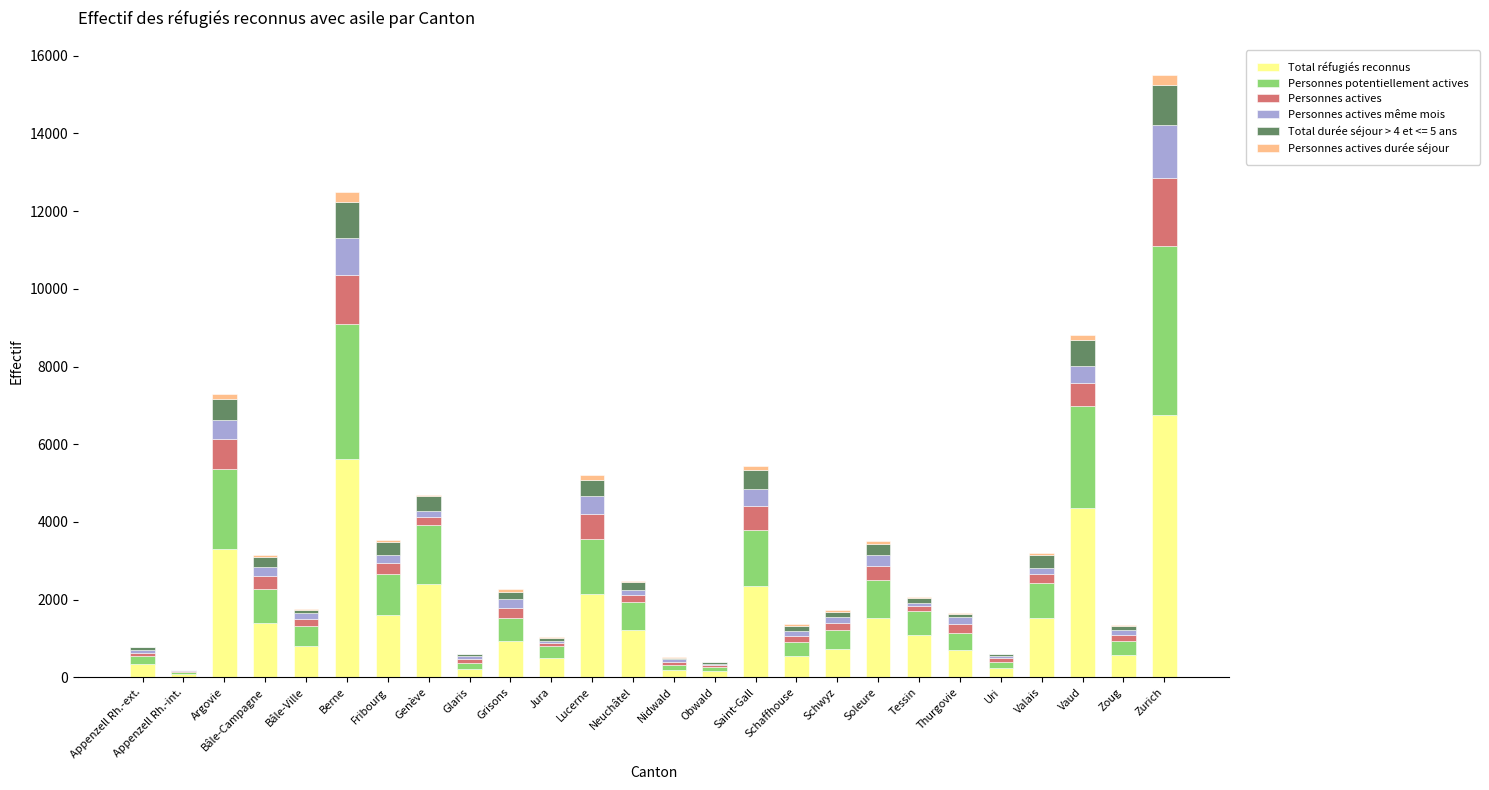

Are the bars horizontal?

No